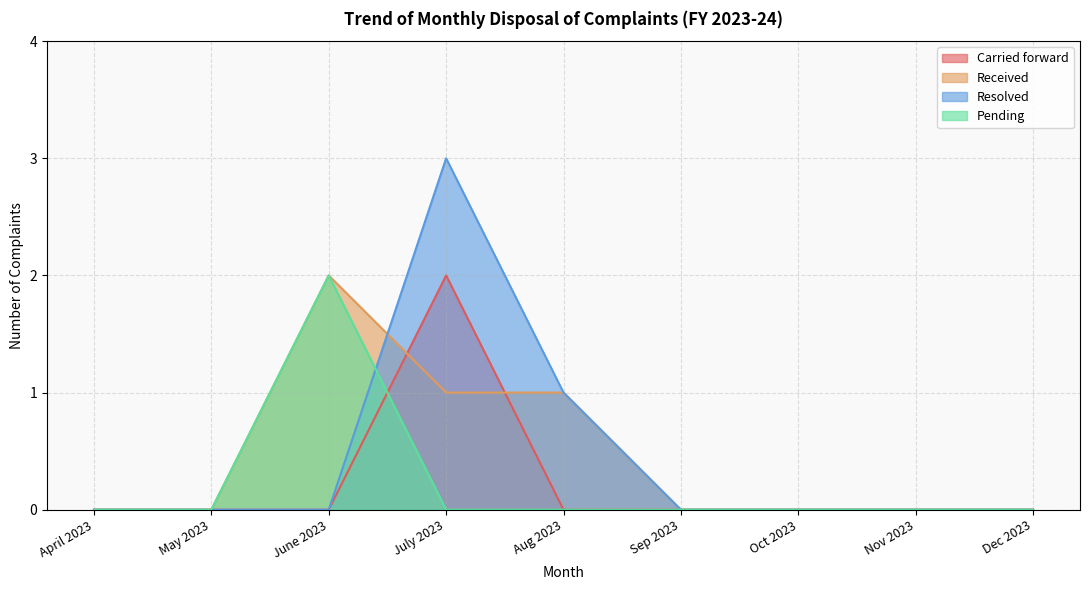

How many lines are shown in the chart?

4